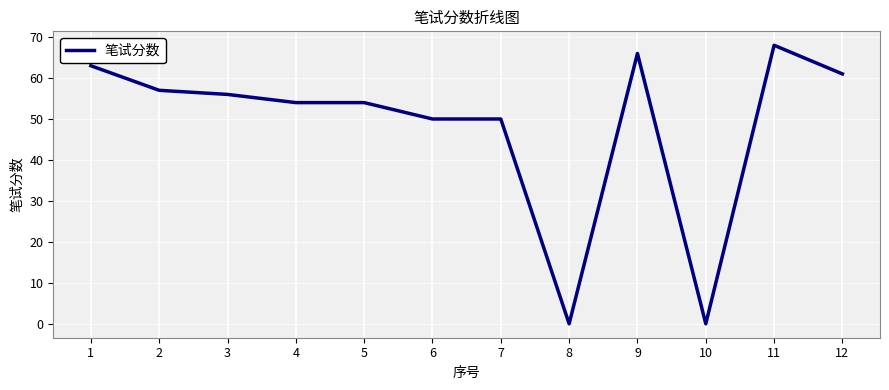

How many lines are shown in the chart?

1